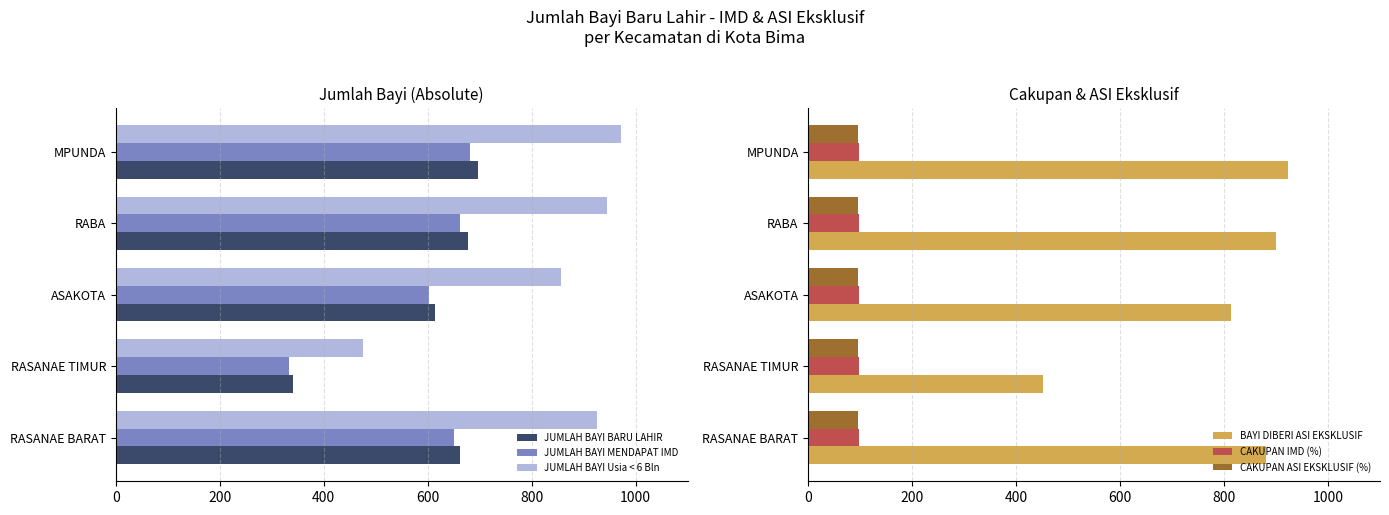

What is the approximate value of JUMLAH BAYI MENDAPAT IMD at RASANAE TIMUR?

334